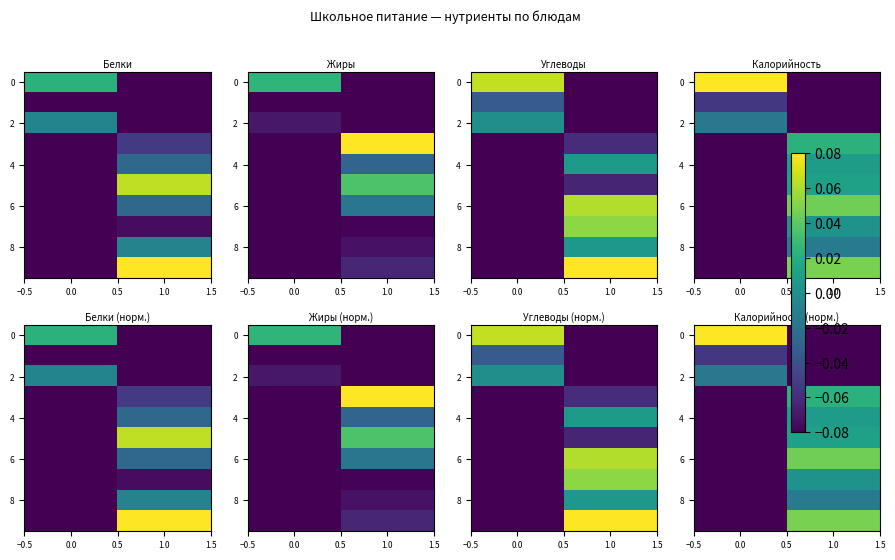

Is it true that 8 equals -0.0 at 0.0?

False